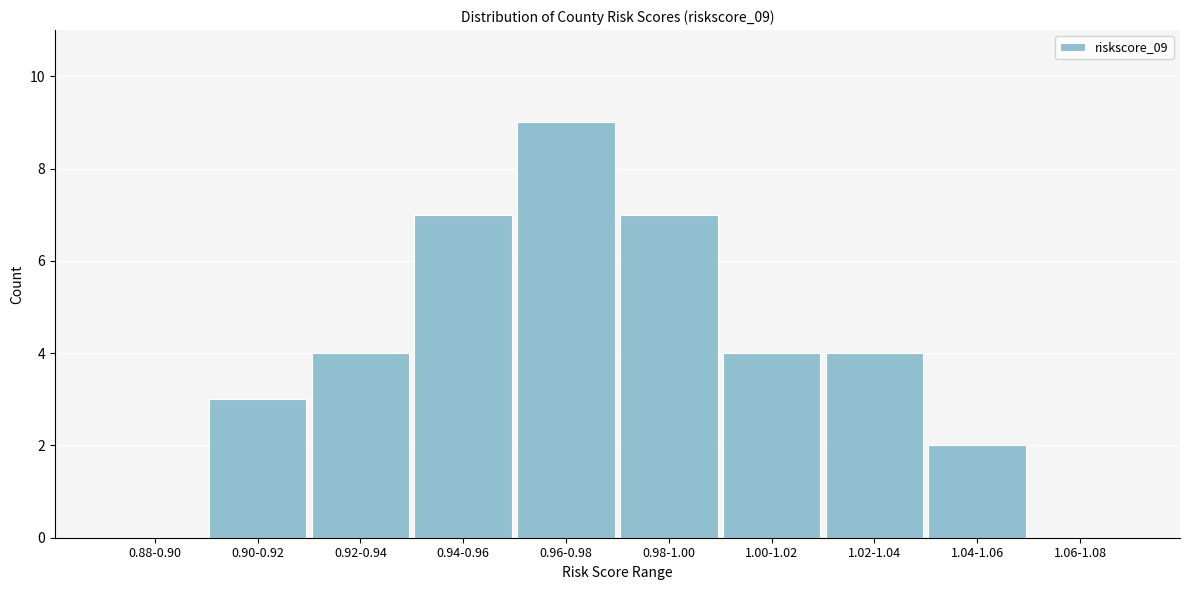

Reading left to right, list all the values displayed in this chart.

0.88-0.90=0	0.90-0.92=3	0.92-0.94=4	0.94-0.96=7	0.96-0.98=9	0.98-1.00=7	1.00-1.02=4	1.02-1.04=4	1.04-1.06=2	1.06-1.08=0